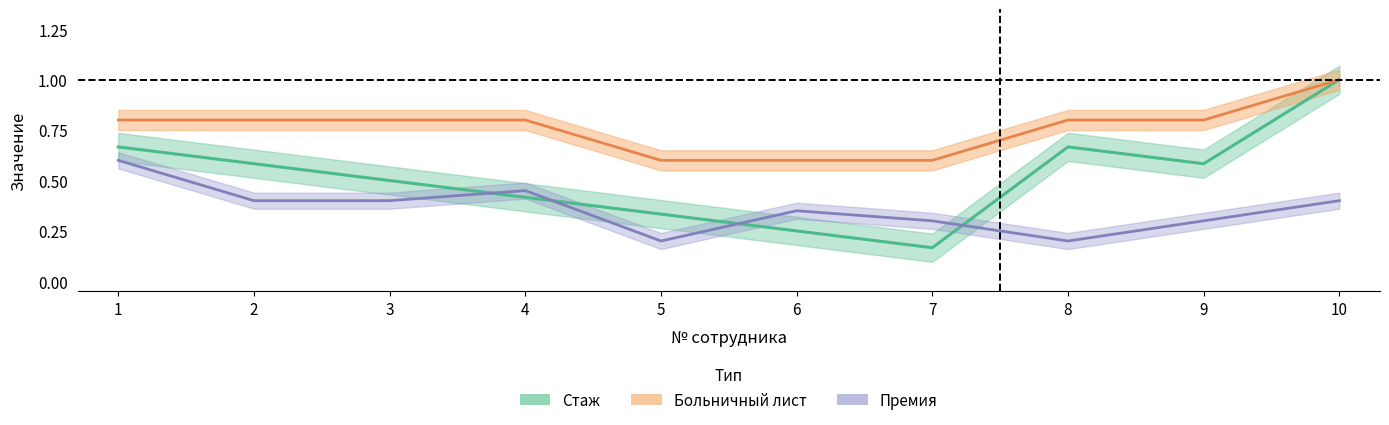

What is the value of the Премия point at the 4th from the left?

0.5